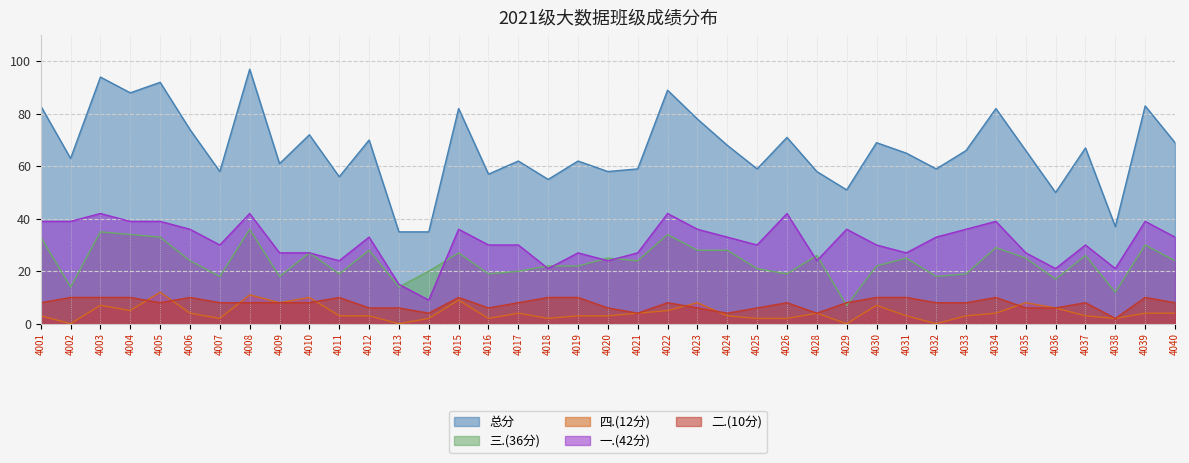

Reading right to left, list all the values displayed in this chart.

一.(42分): 33	39	21	30	21	27	39	36	33	27	30	36	24	42	30	33	36	42	27	24	27	21	30	30	36	9	15	33	24	27	27	42	30	36	39	39	42	39	39
二.(10分): 8	10	2	8	6	6	10	8	8	10	10	8	4	8	6	4	6	8	4	6	10	10	8	6	10	4	6	6	10	8	8	8	8	10	8	10	10	10	8
三.(36分): 24	30	12	26	17	25	29	19	18	25	22	7	26	19	21	28	28	34	24	25	22	22	20	19	27	20	14	28	19	27	18	36	18	24	33	34	35	14	33
四.(12分): 4	4	2	3	6	8	4	3	0	3	7	0	4	2	2	3	8	5	4	3	3	2	4	2	9	2	0	3	3	10	8	11	2	4	12	5	7	0	3
总分: 69	83	37	67	50	66	82	66	59	65	69	51	58	71	59	68	78	89	59	58	62	55	62	57	82	35	35	70	56	72	61	97	58	74	92	88	94	63	83